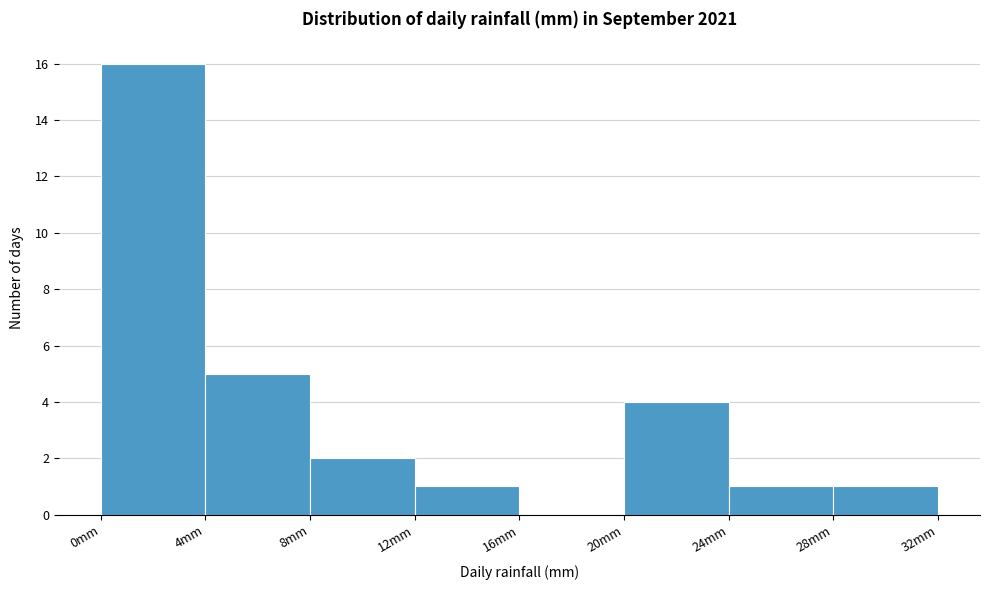

Reading left to right, list every bar in this chart as the range it spans on the x-axis followed by its height. The values are not printed on the chart, so give them approximately, as read against the axis.

0 to 4: 16
4 to 8: 5
8 to 12: 2
12 to 16: 1
16 to 20: 0
20 to 24: 4
24 to 28: 1
28 to 32: 1